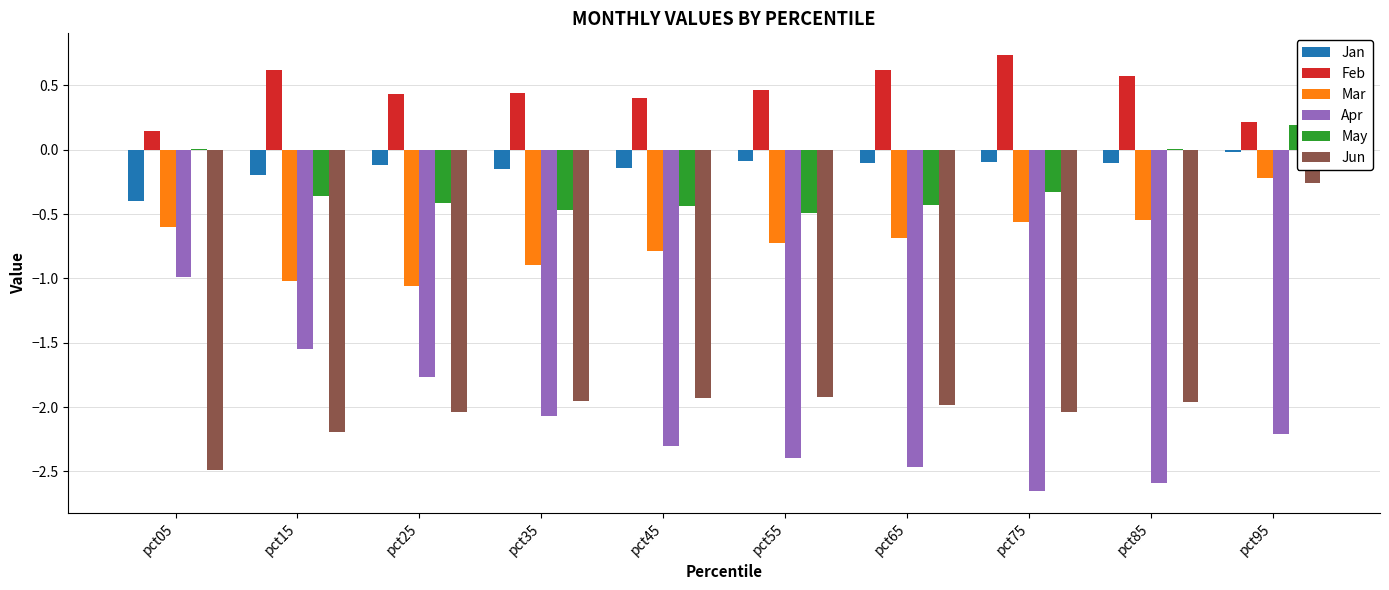

The Feb series shows 0.6 at pct15. True or false?

True